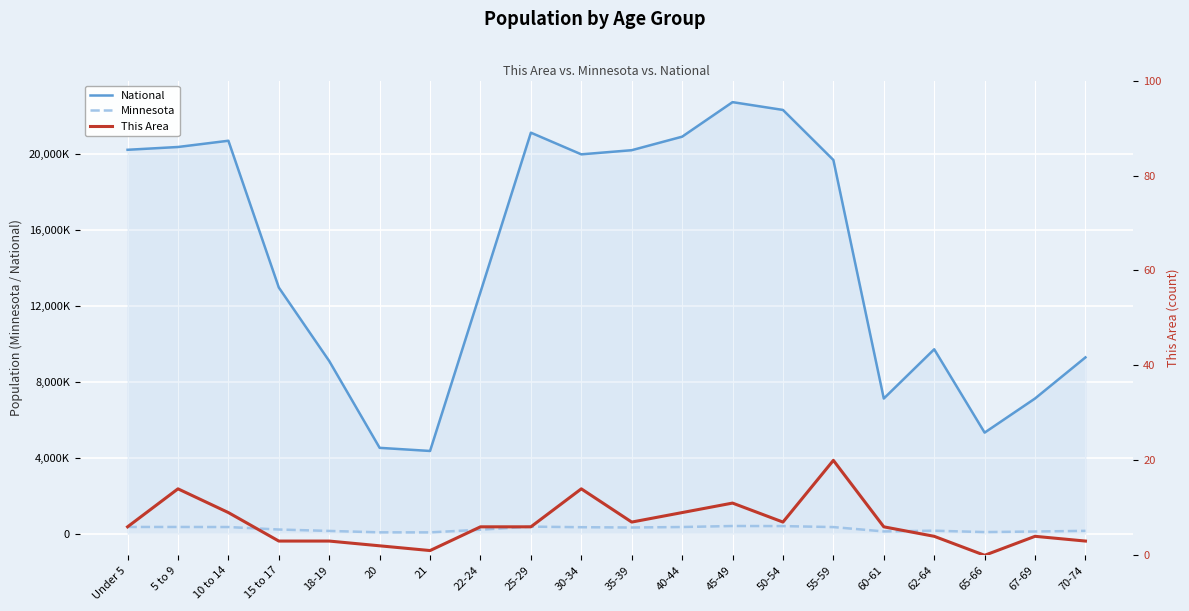

Reading left to right, extract all data points from this chart.

National: 20201362	20348657	20677194	12954254	9086089	4519129	4354294	12712576	21101849	19962099	20179642	20890964	22708591	22298125	19664805	7113727	9704197	5319902	7115361	9278166
Minnesota: 355504	355536	352342	220681	147148	72732	70594	212325	372686	342900	328190	352904	406203	401695	349589	120761	159014	86158	116412	151857
This Area: 6	14	9	3	3	2	1	6	6	14	7	9	11	7	20	6	4	0	4	3